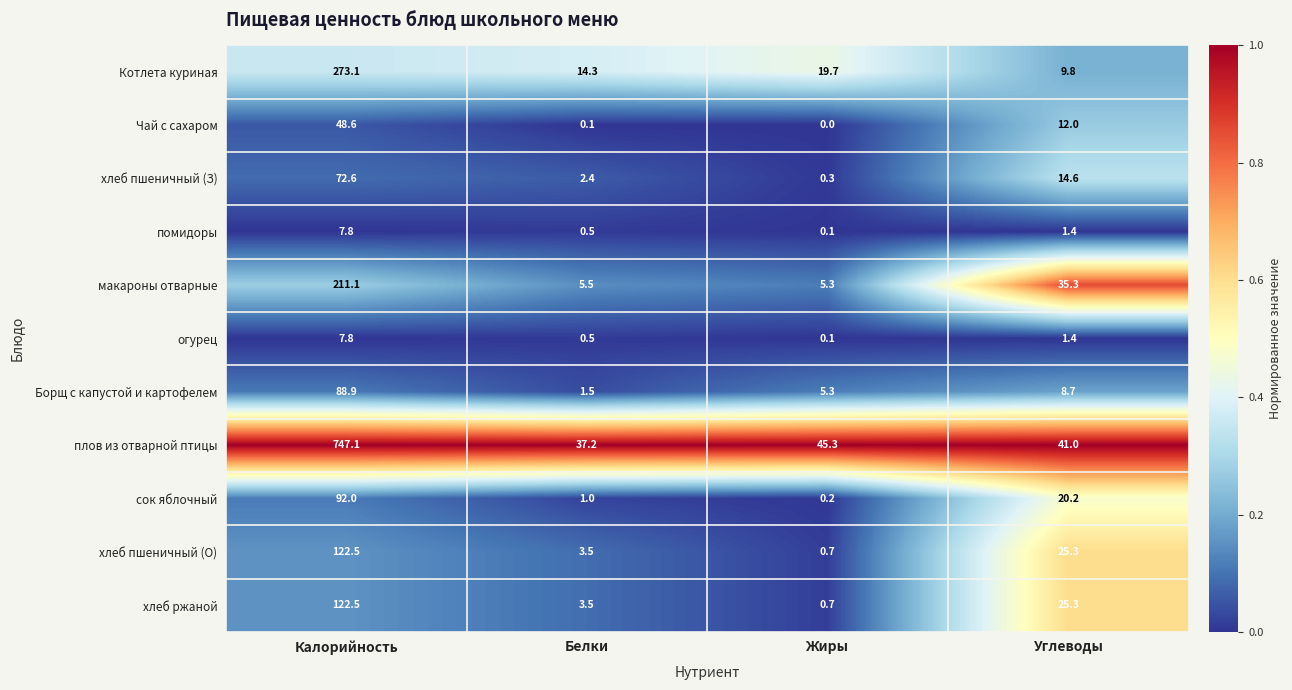

Which series has the widest spread of values?

плов из отварной птицы